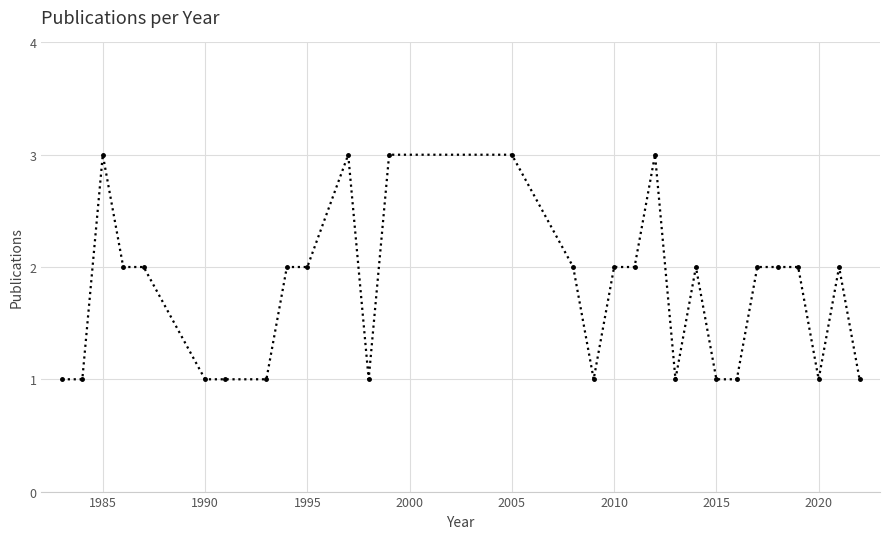

What is the sum of all values?

51